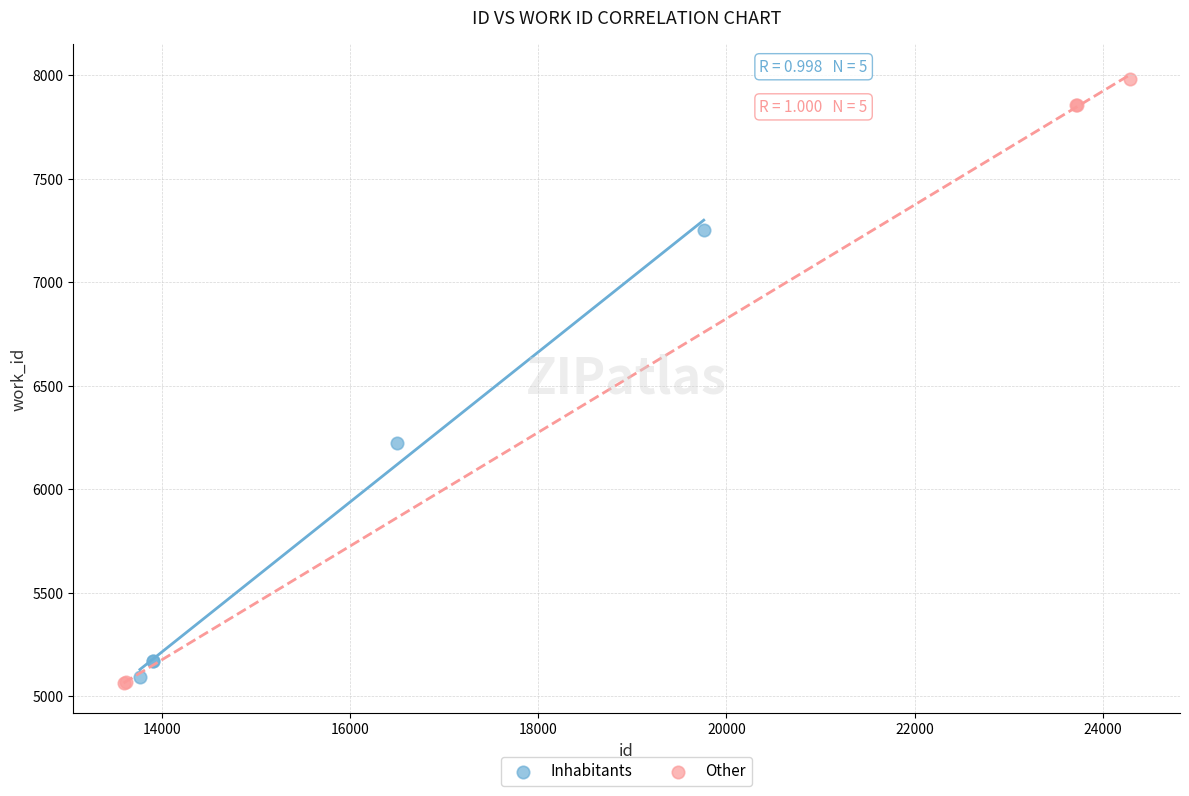

Which series contains the highest Y value?

Other